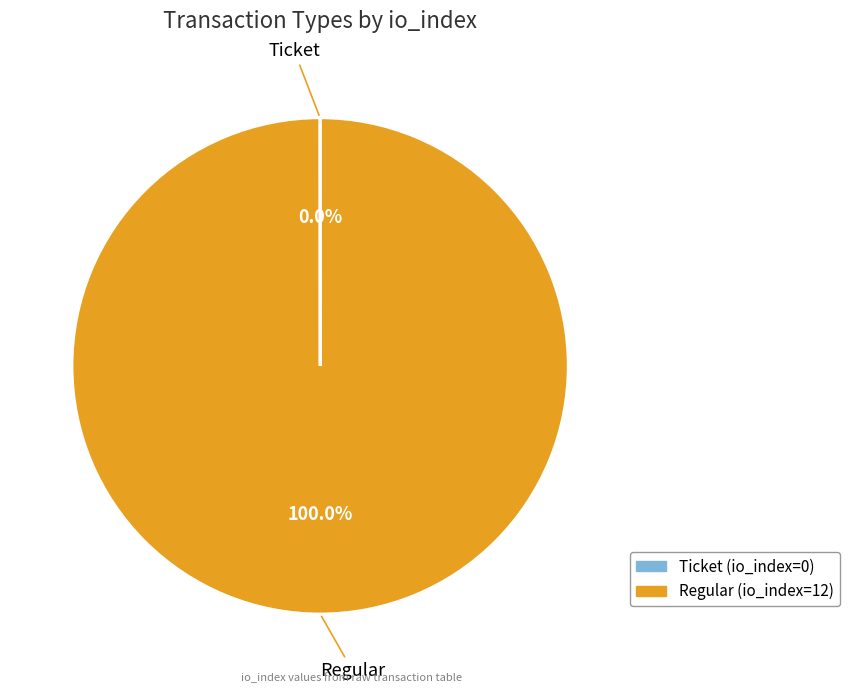

Is there any slice that represents more than half of the pie?

Yes